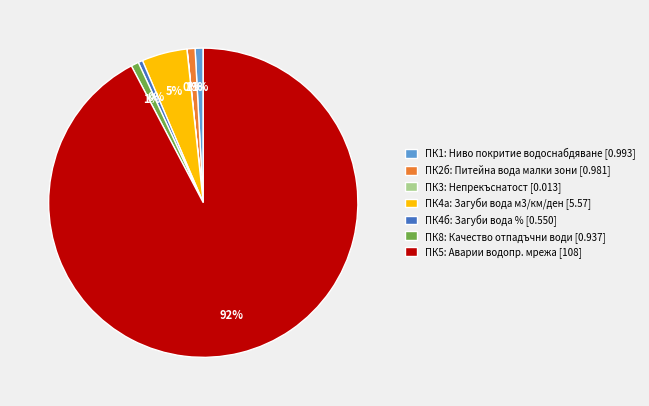

To the nearest percent, what is the difference between the ПК1: Ниво покритие водоснабдяване [0.993] and ПК5: Аварии водопр. мрежа [108] slice percentages?

91%